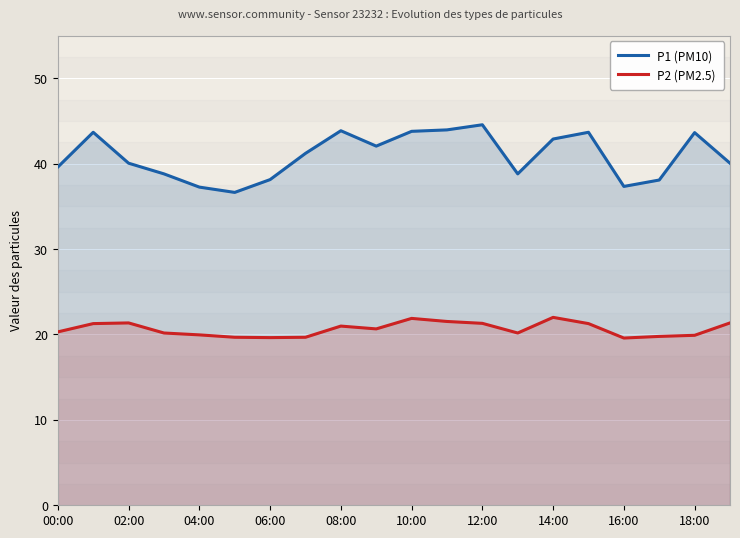

Between 13 and 19, which is larger?

19